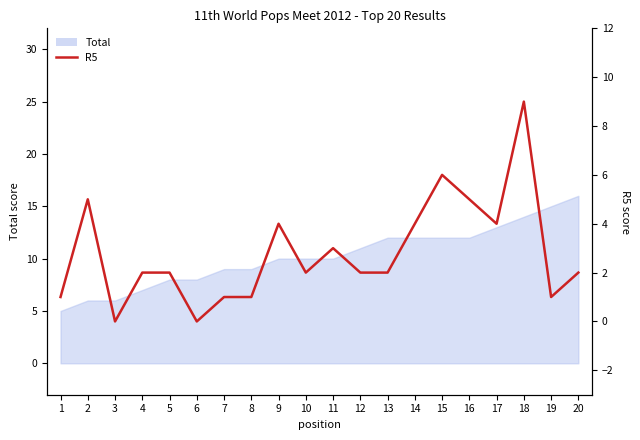

How many values are above zero?

18